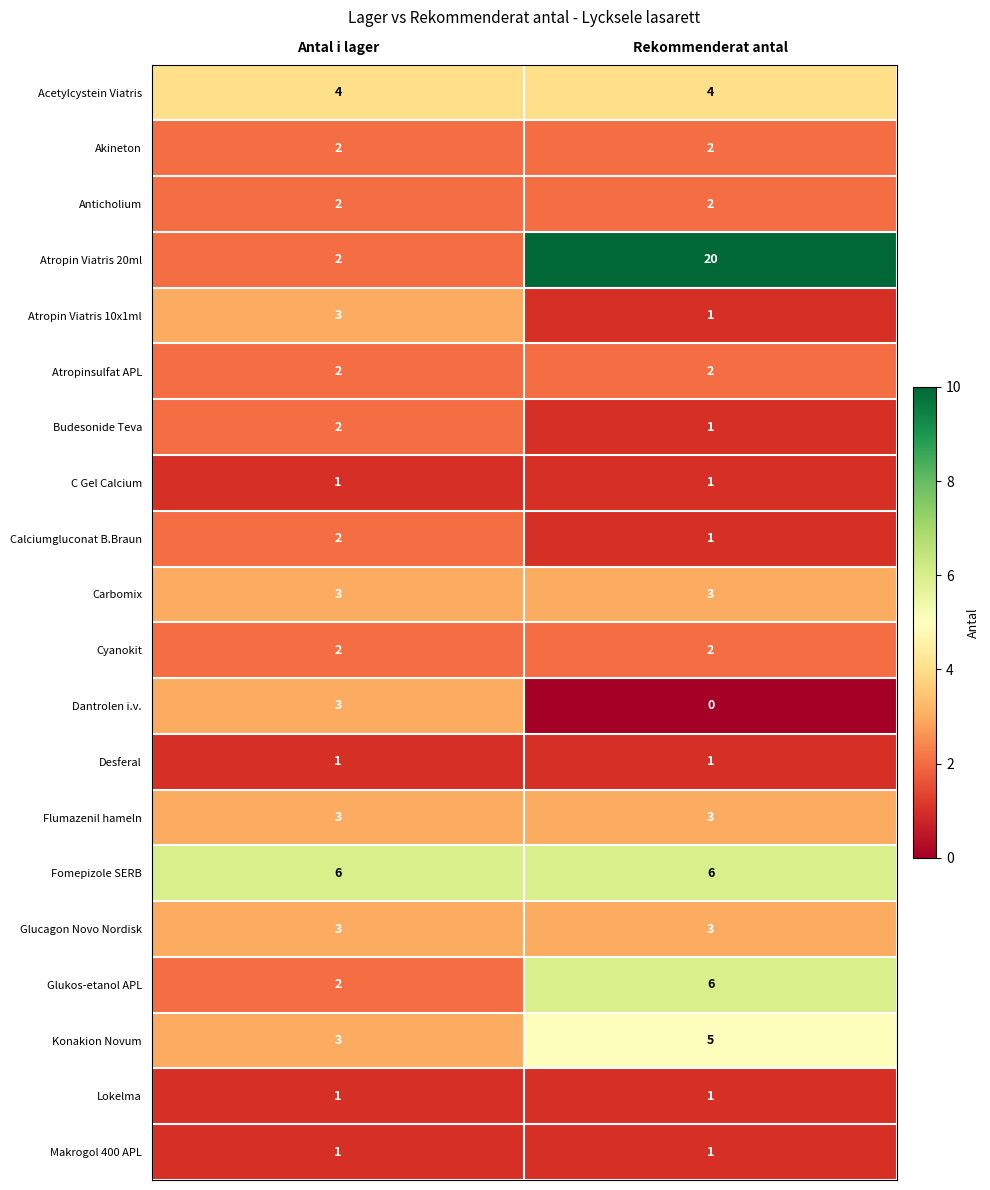

At which category is the sum across all series the highest?

Rekommenderat antal